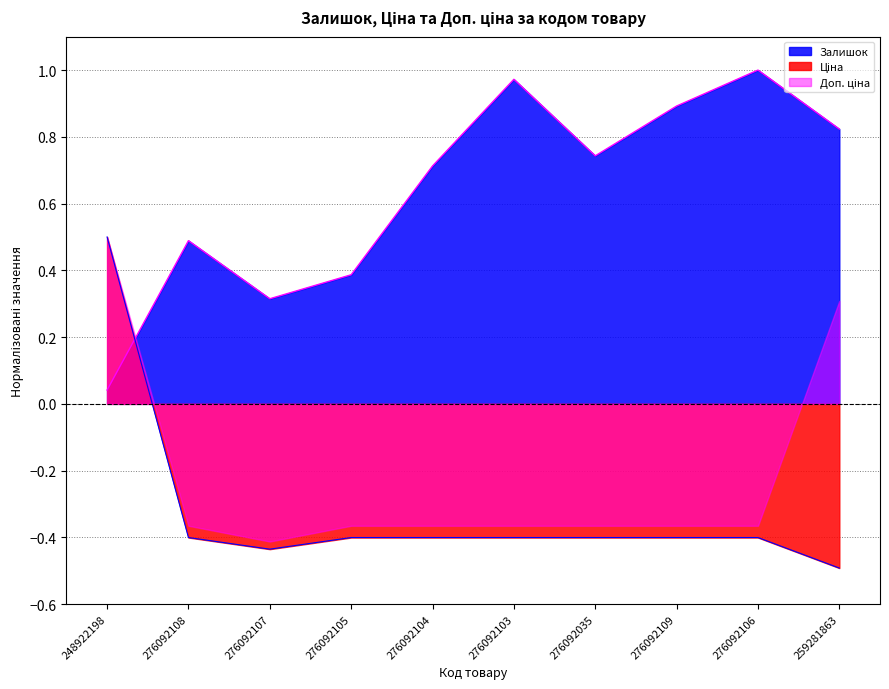

What is the sum of all Ціна values?

-3.2